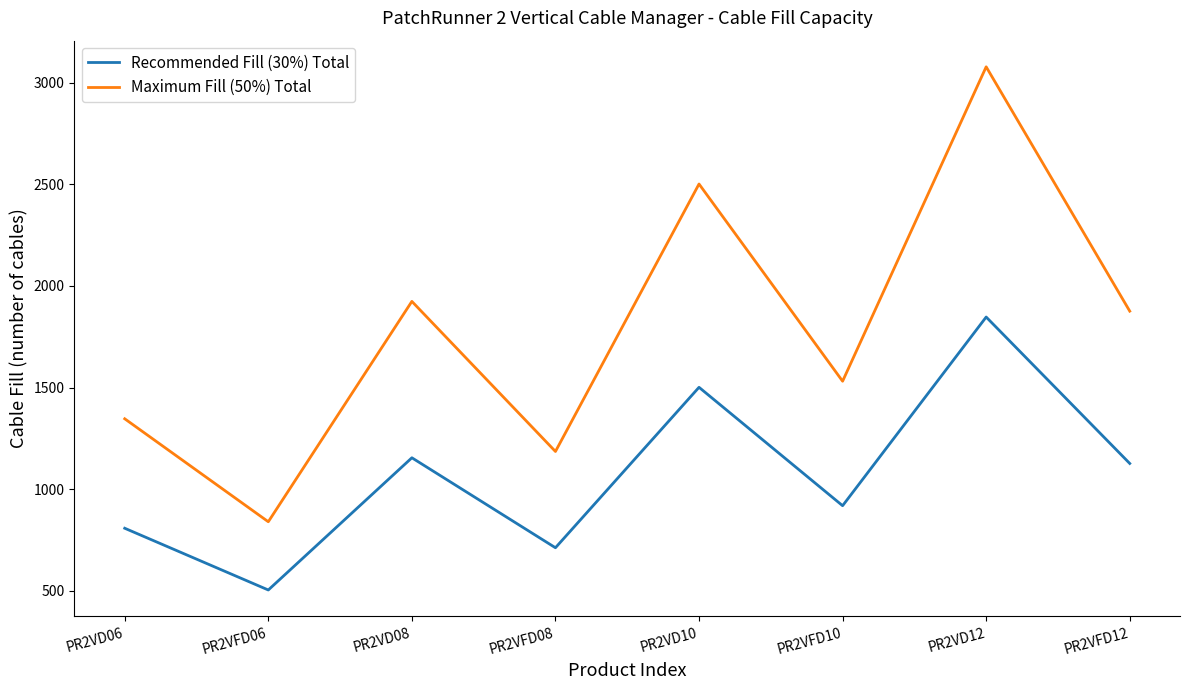

At which label does Recommended Fill (30%) Total reach its peak?

PR2VD12